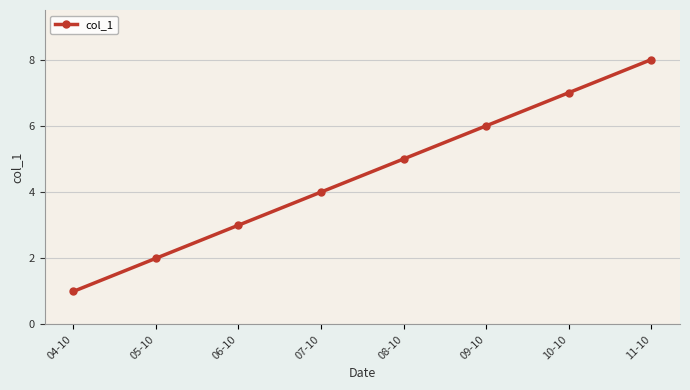

How many values are below 5?

4